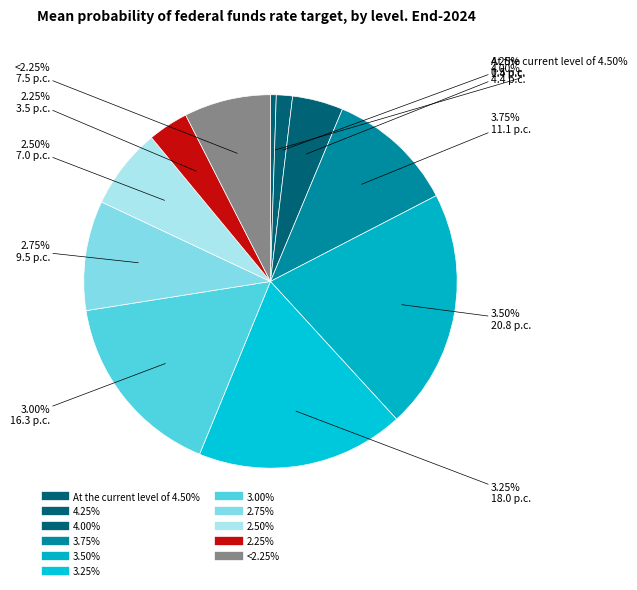

Does any single category account for the majority?

No